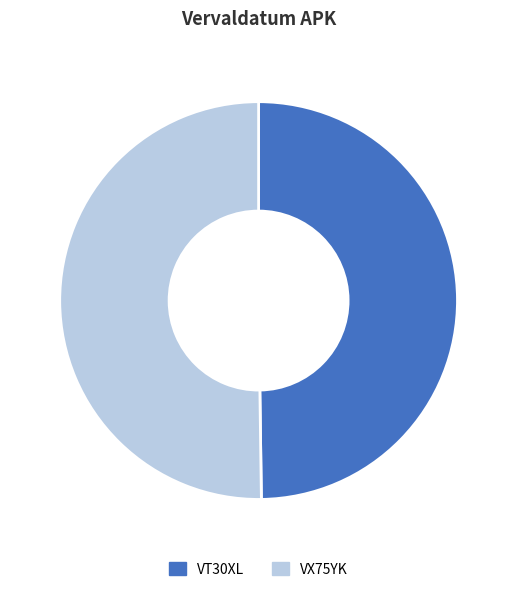

Do VT30XL and VX75YK together represent more than half of the pie?

Yes